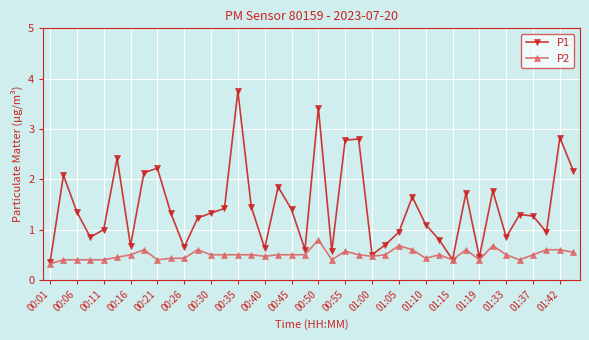

How many P2 values are between 0 and 1?

40